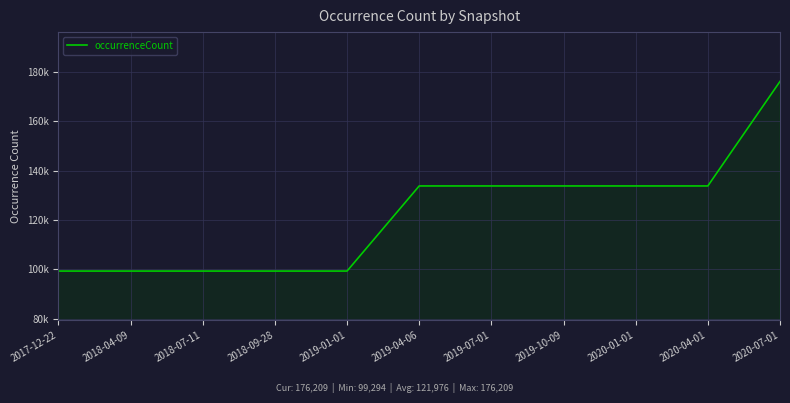

Is it true that the value at 2020-01-01 is 133813?

True